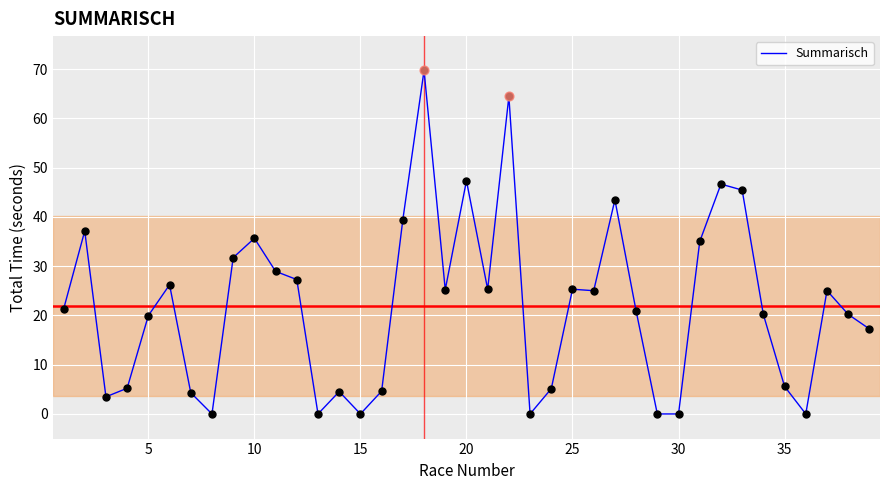

What is the maximum value shown in the chart?

69.7